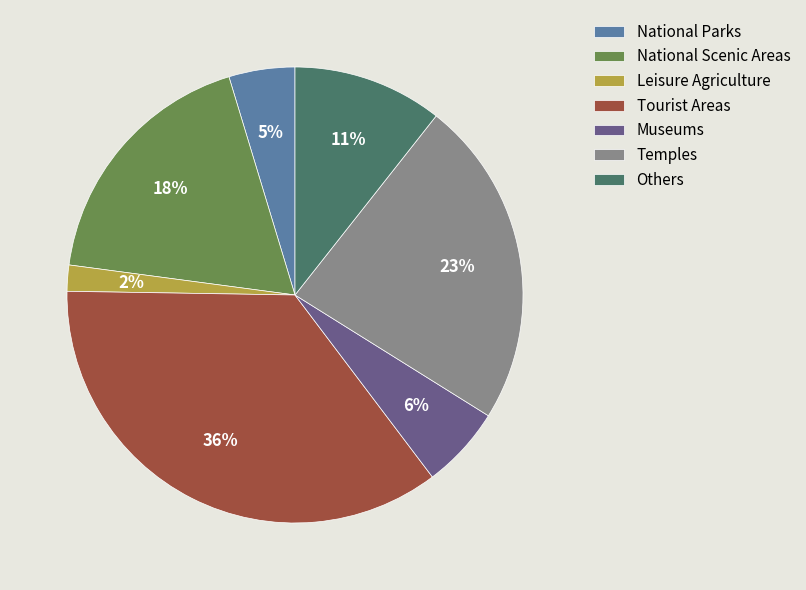

The Others slice represents 18% of the pie. True or false?

False